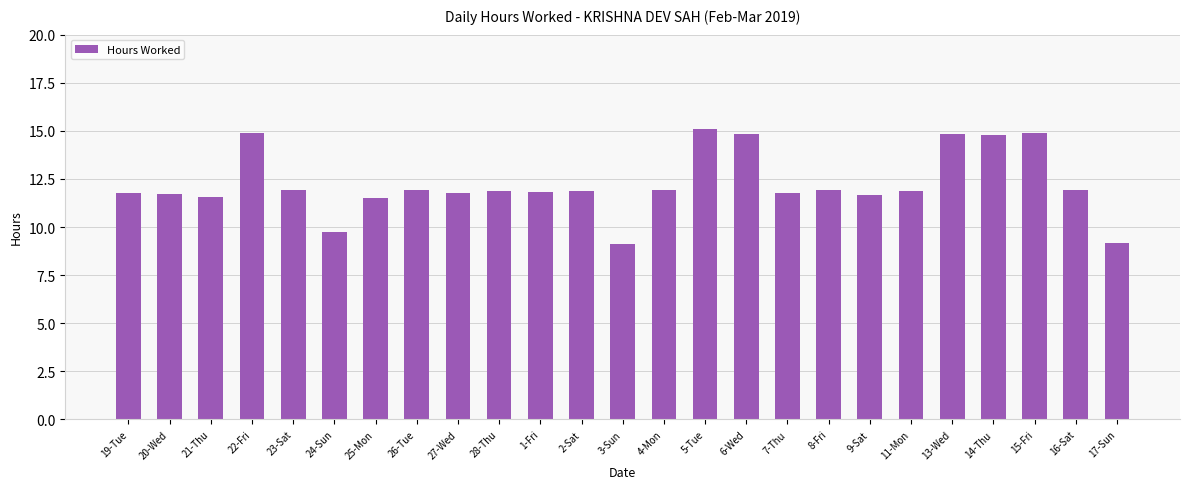

What is the difference between the maximum and second lowest values?

5.9